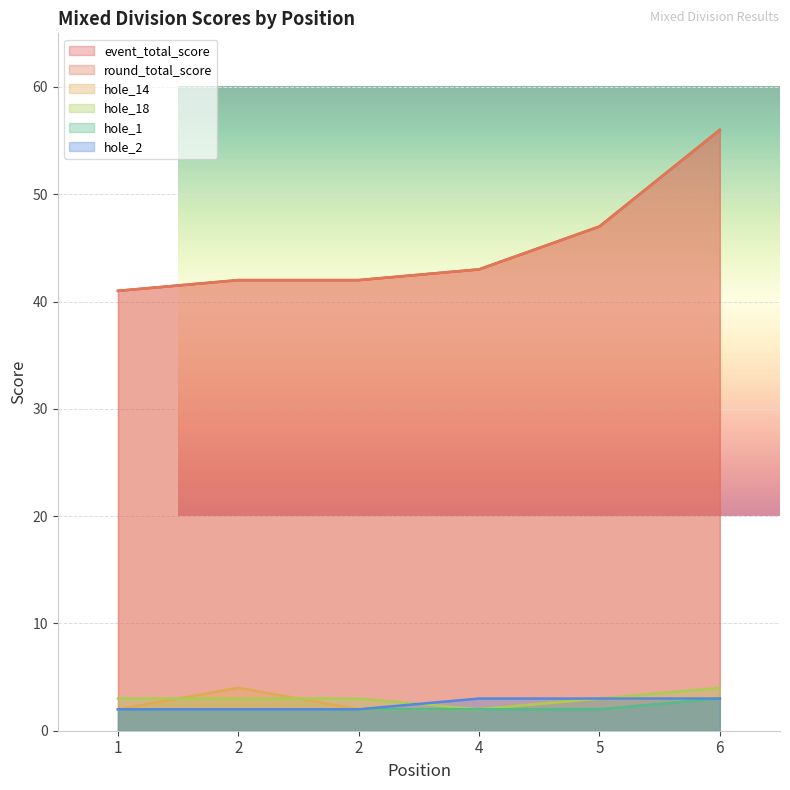

Is it true that hole_18 equals 1 at 1?

False